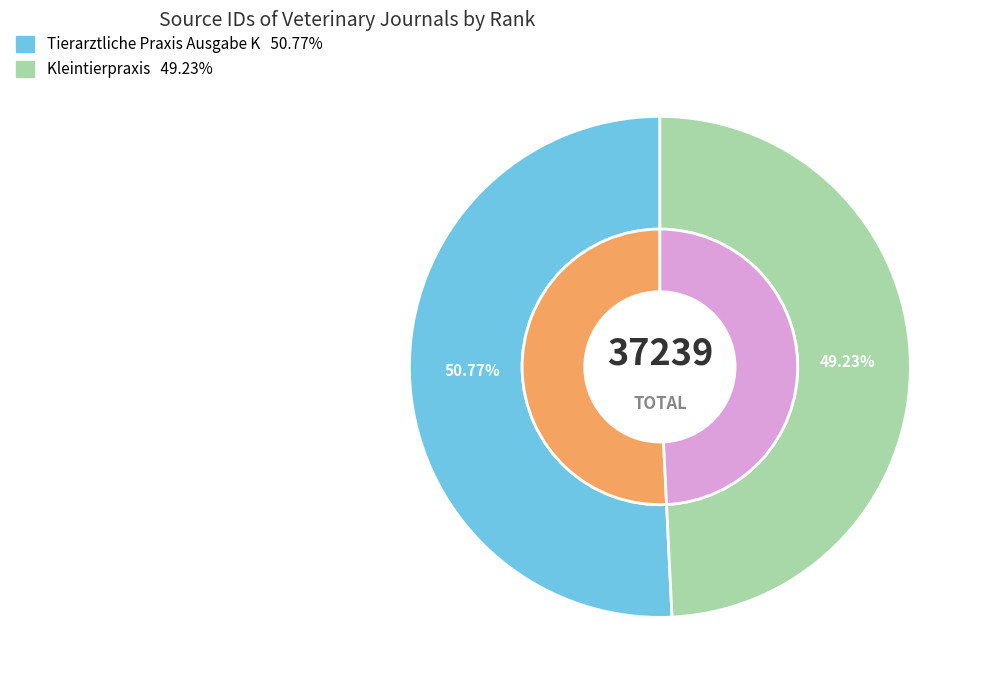

How many slices are in this pie chart?

2